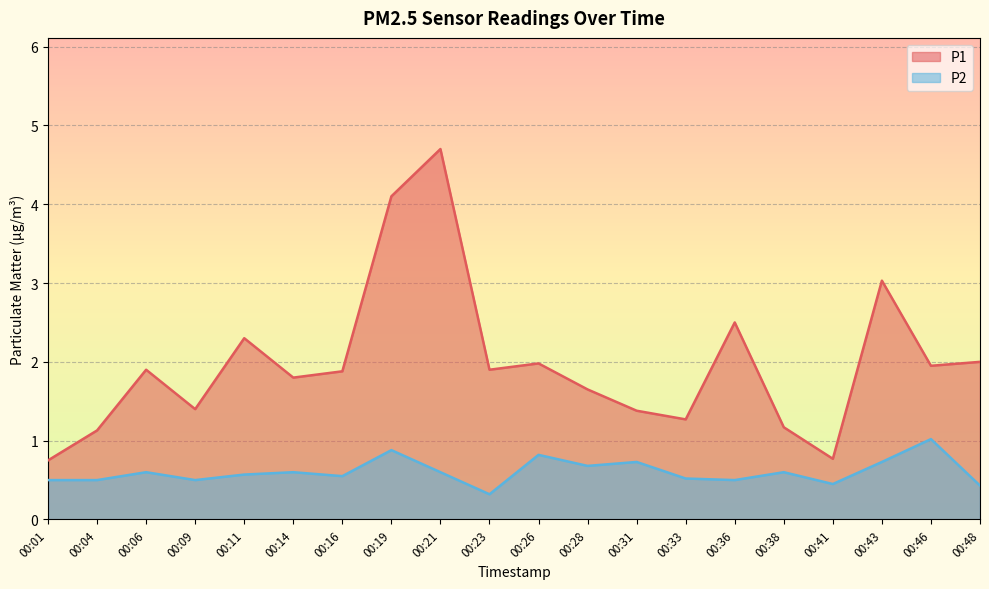

At which label is P1 closest to 2?

00:48